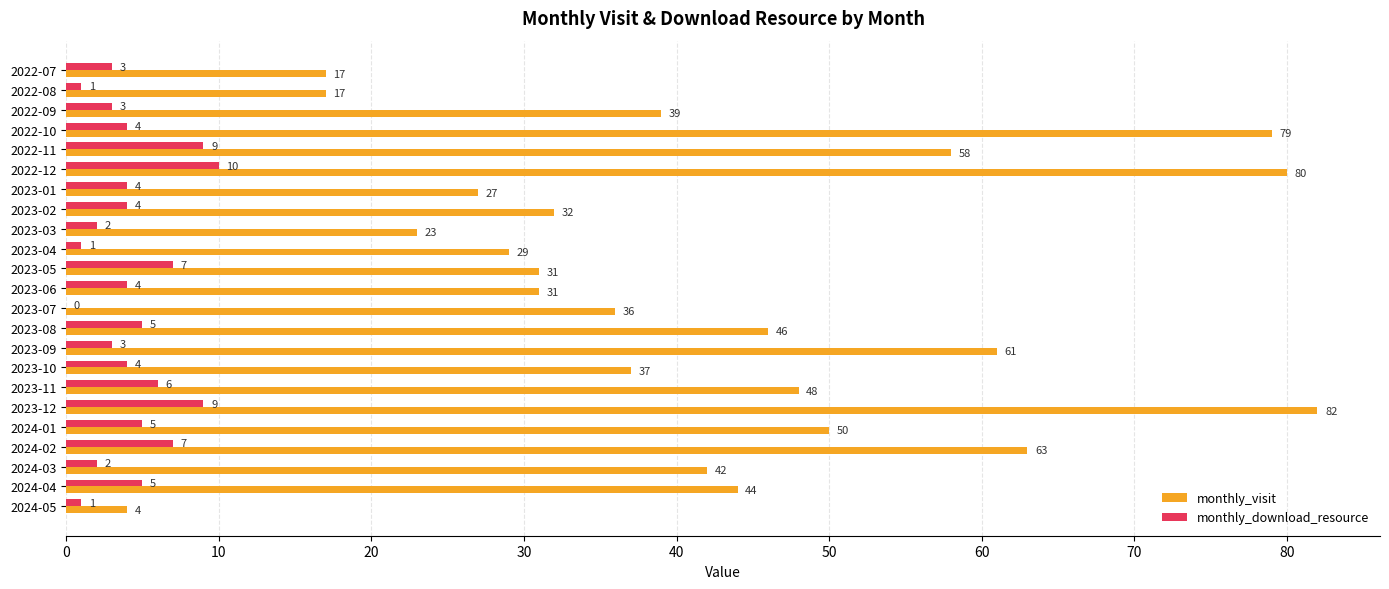

Which label corresponds to the largest value in the chart?

2023-12